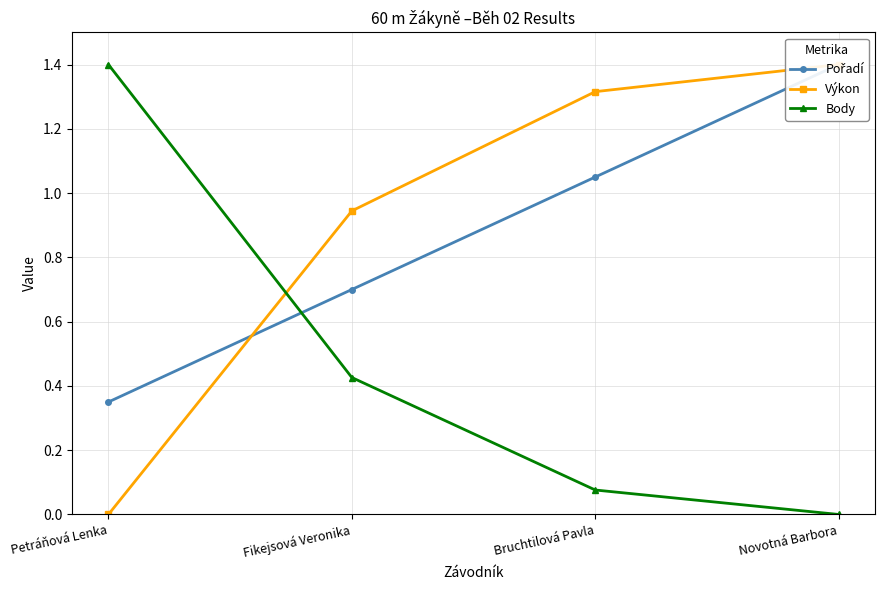

How many data points in Výkon are less than 1?

2